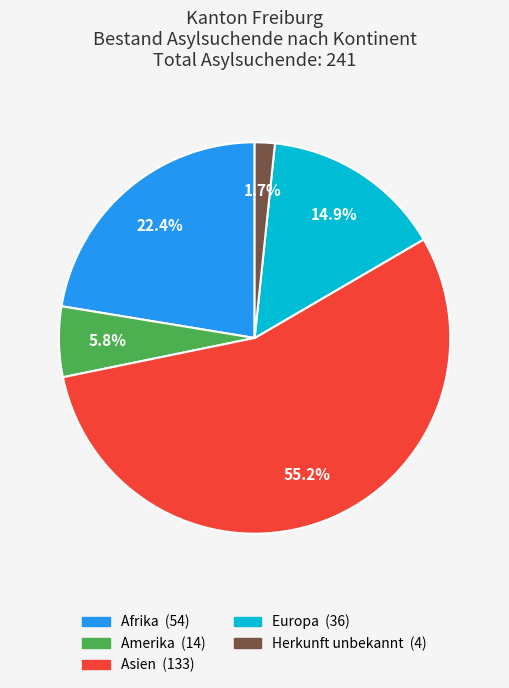

What is the ratio of the value at Herkunft unbekannt to the value at Afrika?

0.1